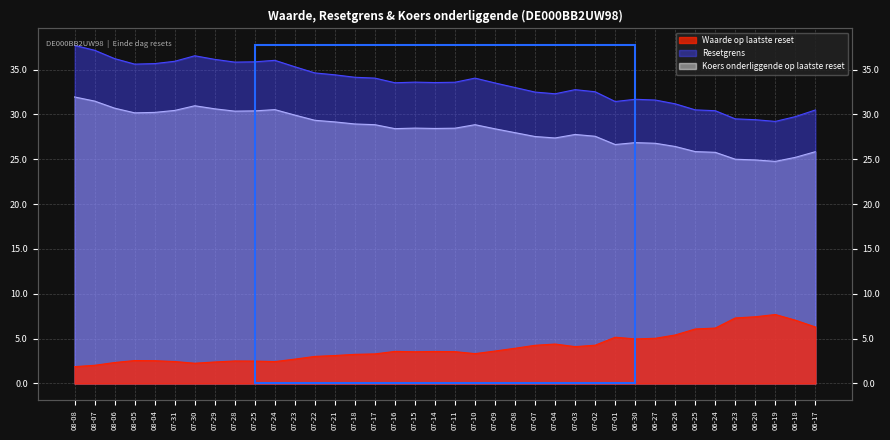

How many categories are shown in the chart?

38